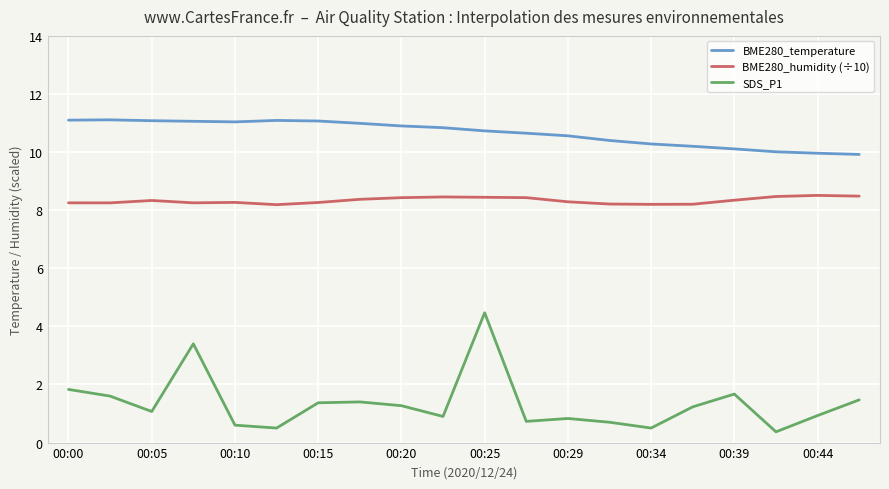

What is the maximum value for BME280_humidity (÷10)?

8.5